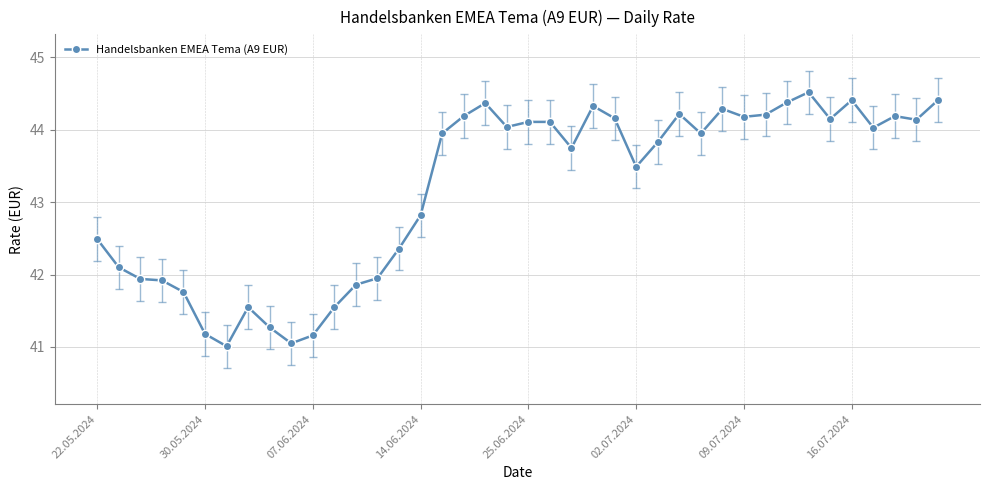

What is the value of the 22nd point from the left?

44.1